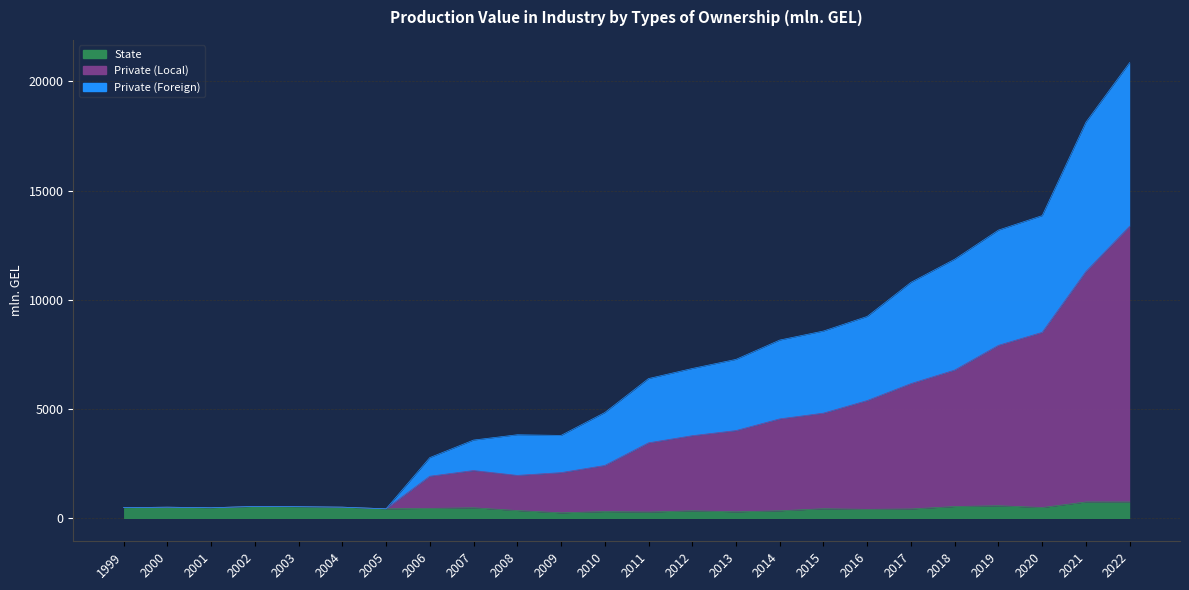

True or false: State and Private Local cross at least once.

False